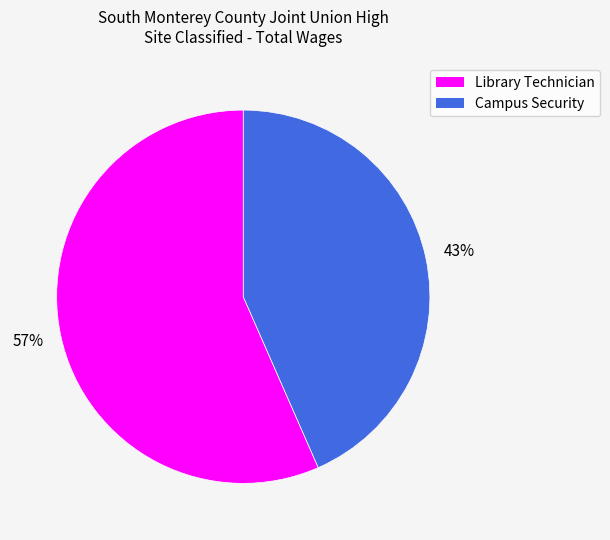

Which slice represents more than half of the pie?

Library Technician